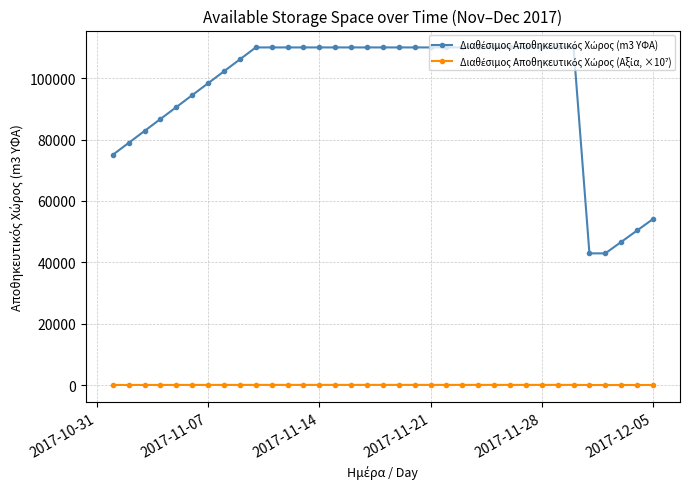

What is the greatest value displayed?

110000.0